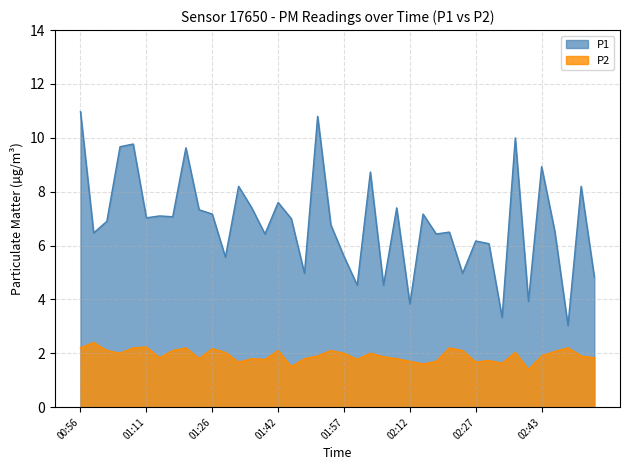

What is the greatest value displayed?

11.0